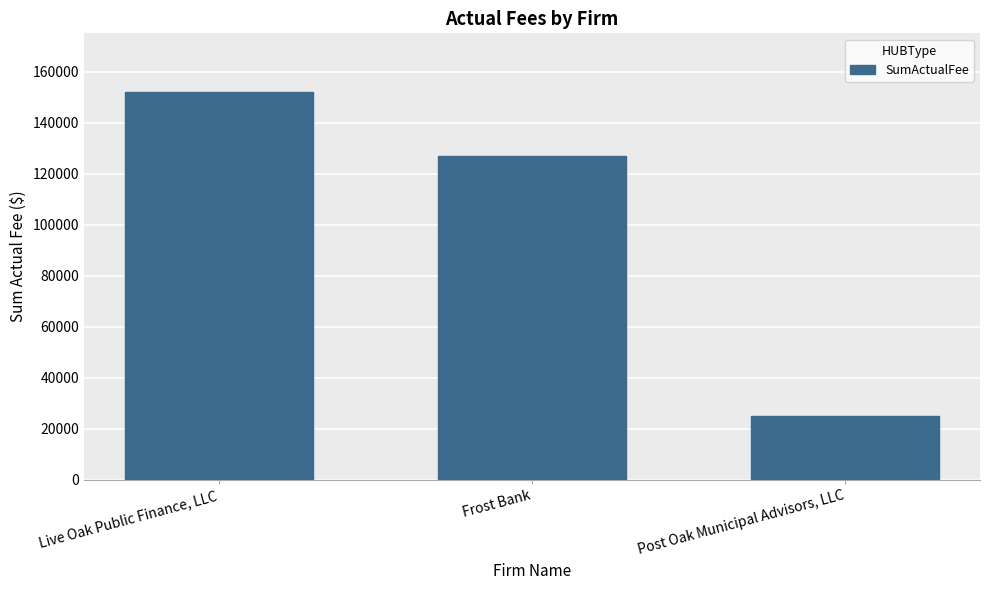

What is the smallest value displayed?

25000.0